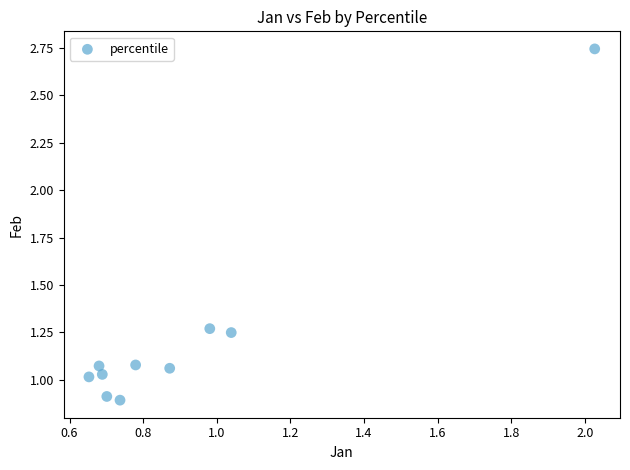

What is the range of Y values (max minus min)?

1.8